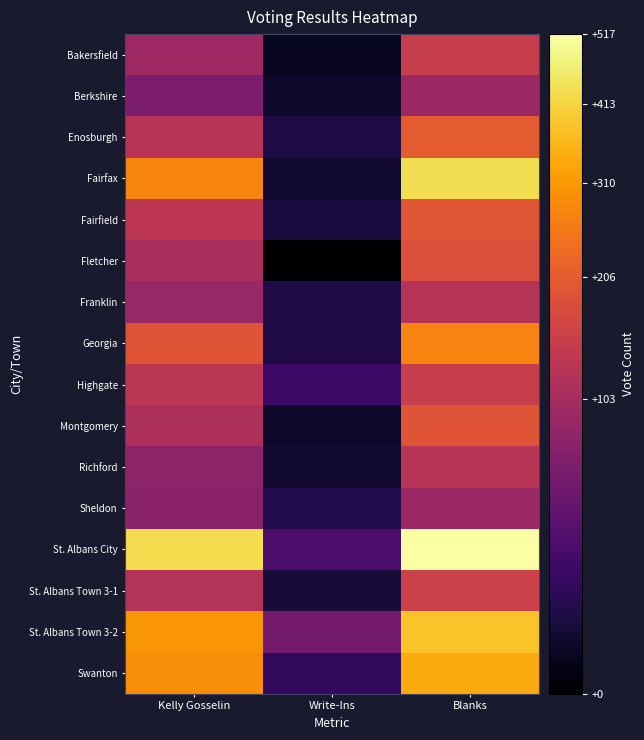

At Blanks, list the series in order from smallest to largest.

Sheldon, Berkshire, Franklin, Richford, Bakersfield, Highgate, St. Albans Town 3-1, Fletcher, Montgomery, Fairfield, Enosburgh, Georgia, Swanton, St. Albans Town 3-2, Fairfax, St. Albans City